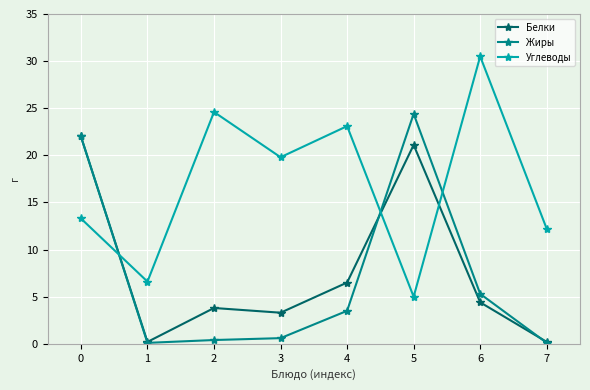

After their last crossing, which series has the higher values: Жиры or Углеводы?

Углеводы